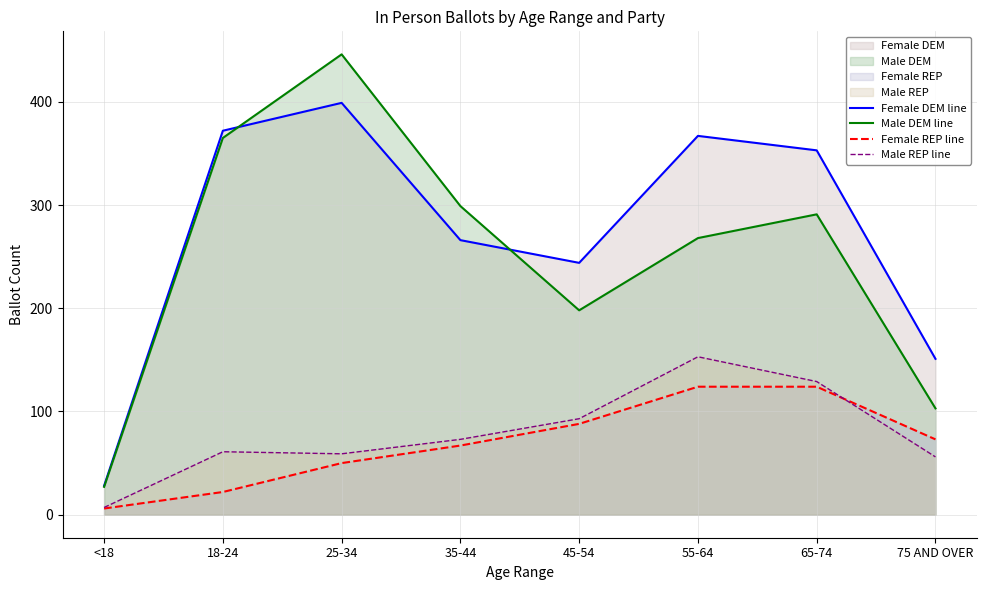

Between which two adjacent categories do Female DEM line and Male DEM line first intersect?

18-24 and 25-34